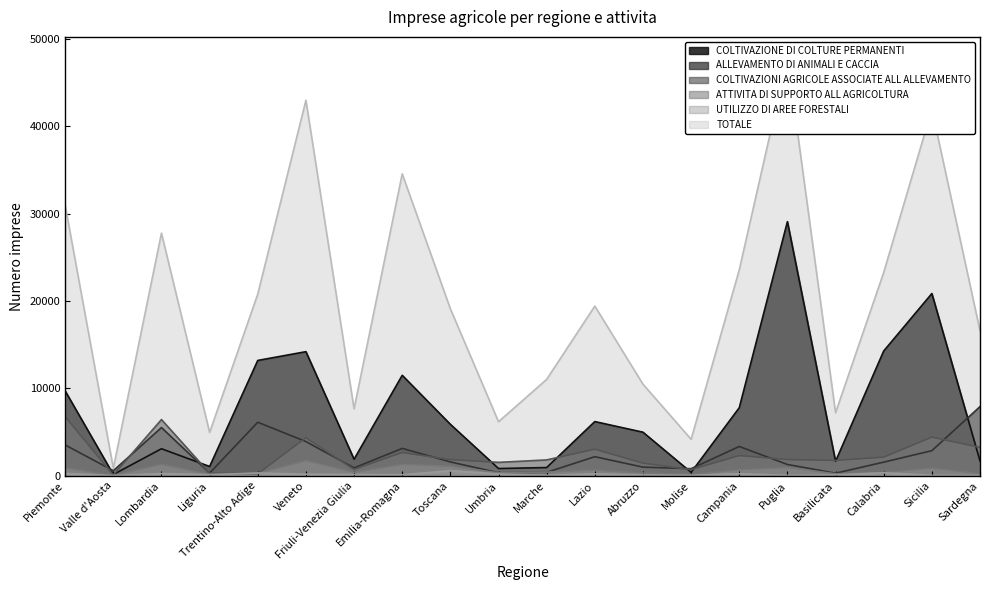

What position from the right is Marche?

10